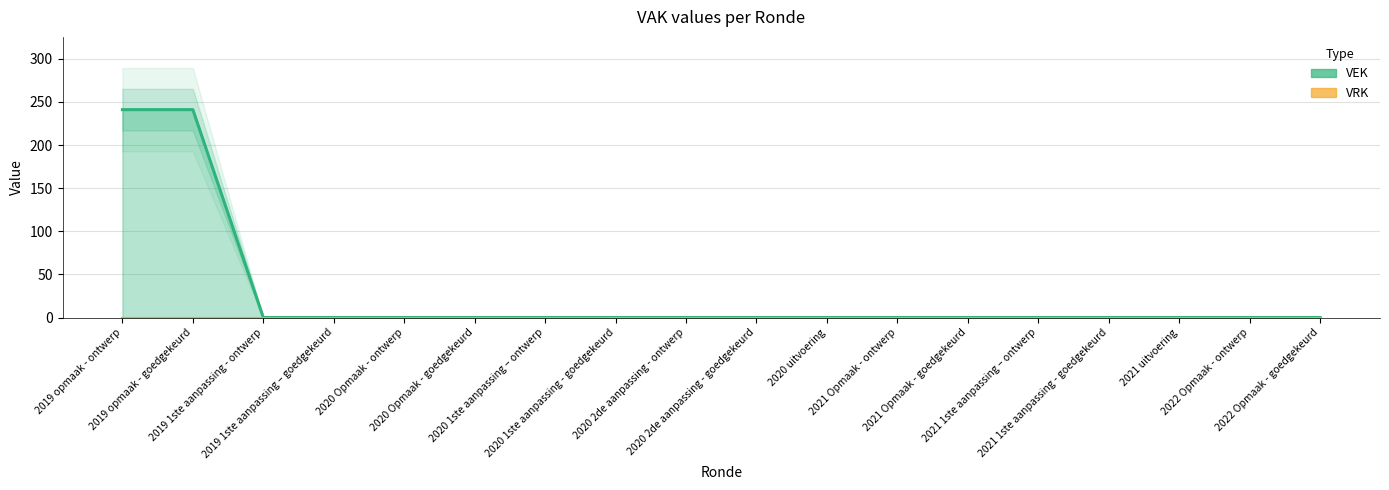

How many positive values are there?

2